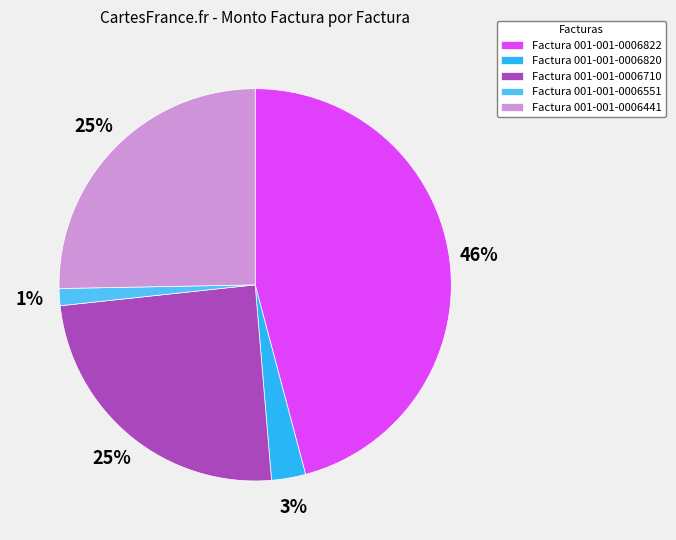

Count the number of slices in the pie.

5